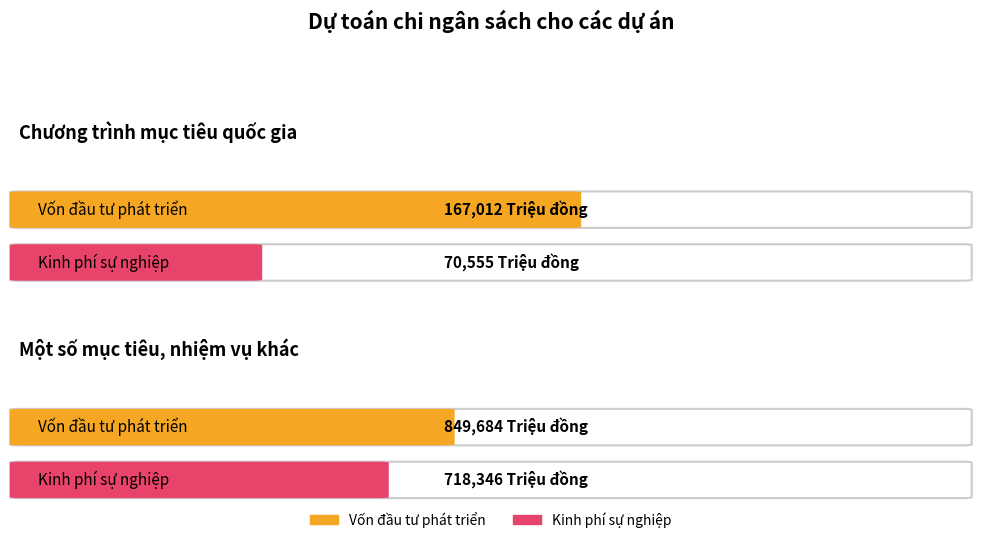

What value does the Vốn đầu tư phát triển series have at Một số mục tiêu, nhiệm vụ khác?

849684